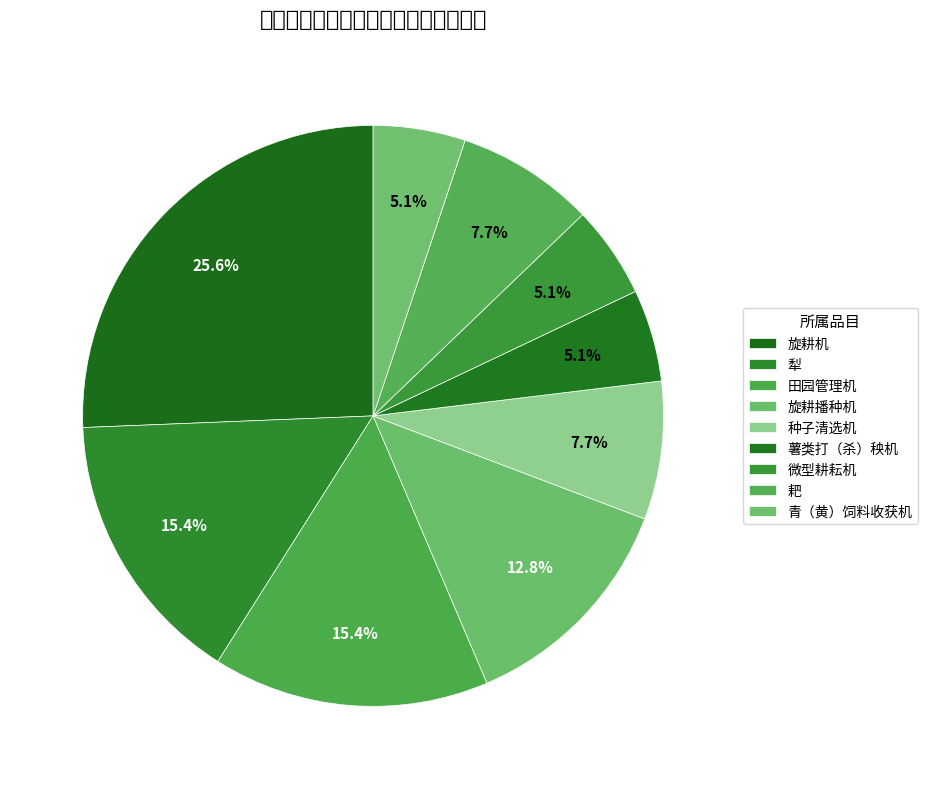

Is it true that 种子清选机 is 8% of the pie?

True